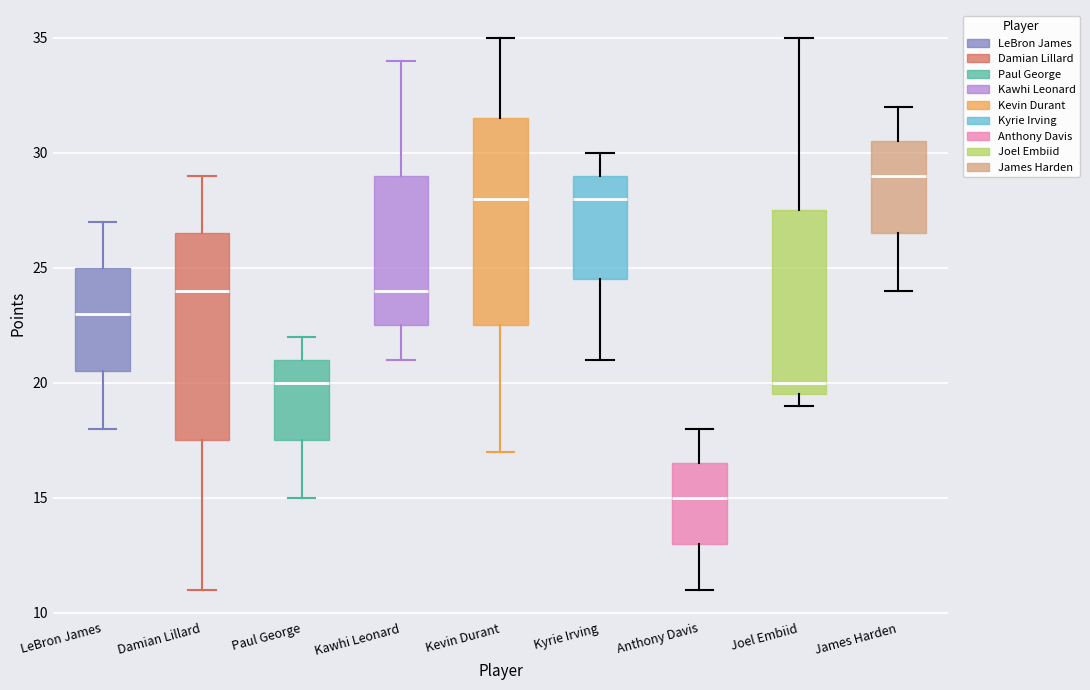

Reading left to right, read every box against the y-axis: the position of its median line, the range the box covers, and the ends of its whiskers. The values are not printed on the chart, so give them approximately, as read against the axis.

LeBron James: median 23.0, box 20.5 to 25.0, whiskers 18.0 to 27.0
Damian Lillard: median 24.0, box 17.5 to 26.5, whiskers 11.0 to 29.0
Paul George: median 20.0, box 17.5 to 21.0, whiskers 15.0 to 22.0
Kawhi Leonard: median 24.0, box 22.5 to 29.0, whiskers 21.0 to 34.0
Kevin Durant: median 28.0, box 22.5 to 31.5, whiskers 17.0 to 35.0
Kyrie Irving: median 28.0, box 24.5 to 29.0, whiskers 21.0 to 30.0
Anthony Davis: median 15.0, box 13.0 to 16.5, whiskers 11.0 to 18.0
Joel Embiid: median 20.0, box 19.5 to 27.5, whiskers 19.0 to 35.0
James Harden: median 29.0, box 26.5 to 30.5, whiskers 24.0 to 32.0